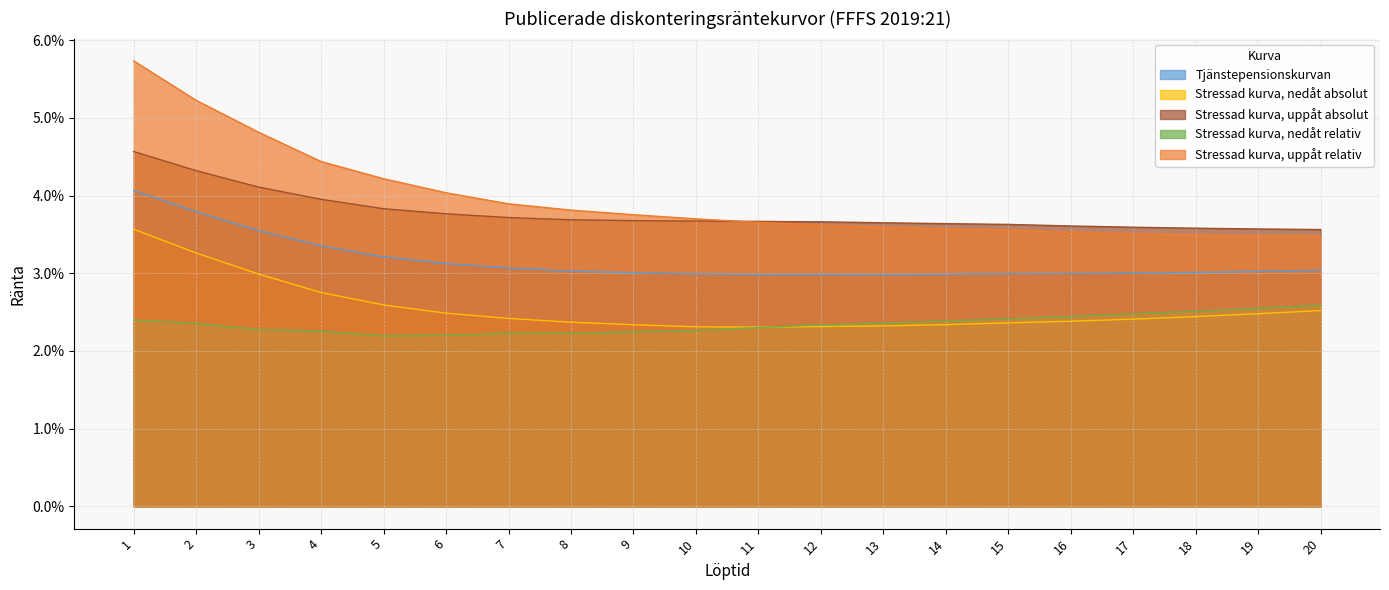

Reading right to left, list all the values displayed in this chart.

Tjänstepensionskurvan: 20=0.0	19=0.0	18=0.0	17=0.0	16=0.0	15=0.0	14=0.0	13=0.0	12=0.0	11=0.0	10=0.0	9=0.0	8=0.0	7=0.0	6=0.0	5=0.0	4=0.0	3=0.0	2=0.0	1=0.0
Stressad kurva, nedåt absolut: 20=0.0	19=0.0	18=0.0	17=0.0	16=0.0	15=0.0	14=0.0	13=0.0	12=0.0	11=0.0	10=0.0	9=0.0	8=0.0	7=0.0	6=0.0	5=0.0	4=0.0	3=0.0	2=0.0	1=0.0
Stressad kurva, uppåt absolut: 20=0.0	19=0.0	18=0.0	17=0.0	16=0.0	15=0.0	14=0.0	13=0.0	12=0.0	11=0.0	10=0.0	9=0.0	8=0.0	7=0.0	6=0.0	5=0.0	4=0.0	3=0.0	2=0.0	1=0.0
Stressad kurva, nedåt relativ: 20=0.0	19=0.0	18=0.0	17=0.0	16=0.0	15=0.0	14=0.0	13=0.0	12=0.0	11=0.0	10=0.0	9=0.0	8=0.0	7=0.0	6=0.0	5=0.0	4=0.0	3=0.0	2=0.0	1=0.0
Stressad kurva, uppåt relativ: 20=0.0	19=0.0	18=0.0	17=0.0	16=0.0	15=0.0	14=0.0	13=0.0	12=0.0	11=0.0	10=0.0	9=0.0	8=0.0	7=0.0	6=0.0	5=0.0	4=0.0	3=0.0	2=0.1	1=0.1